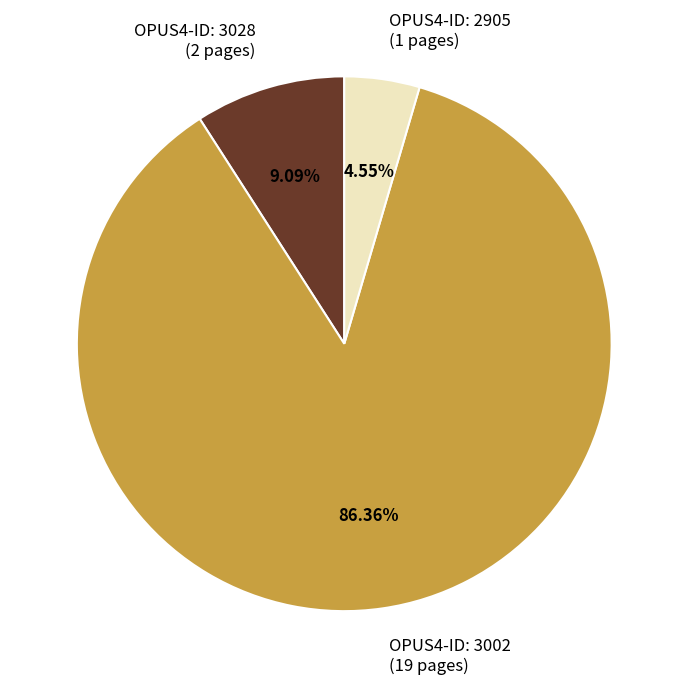

How many slices are in this pie chart?

3